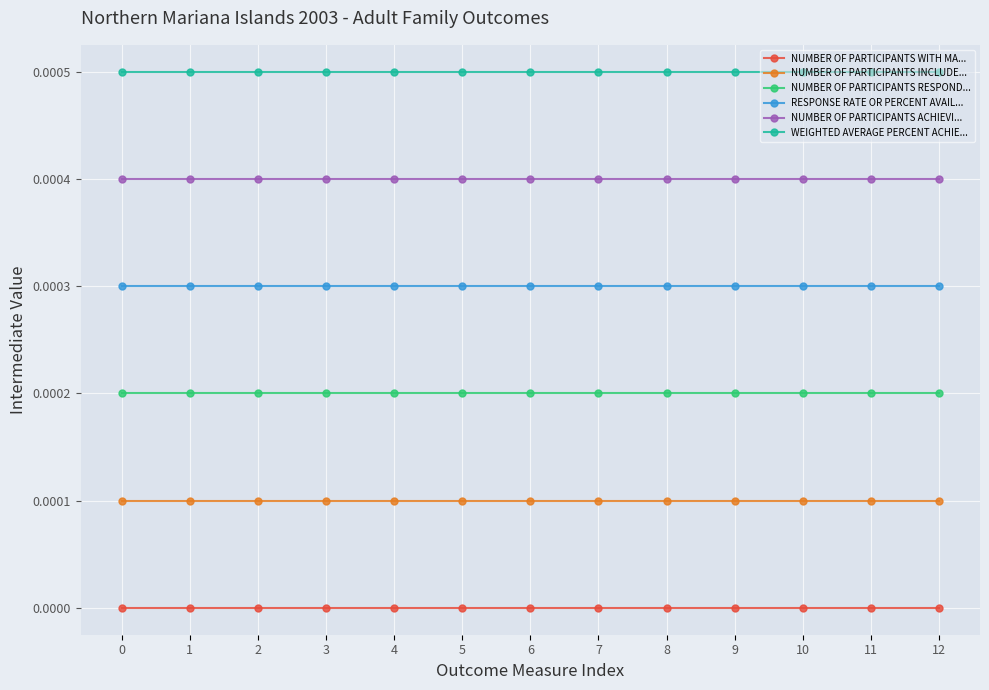

Rank the series at 5 from lowest to highest value.

NUMBER OF PARTICIPANTS WITH MA..., NUMBER OF PARTICIPANTS INCLUDE..., NUMBER OF PARTICIPANTS RESPOND..., RESPONSE RATE OR PERCENT AVAIL..., NUMBER OF PARTICIPANTS ACHIEVI..., WEIGHTED AVERAGE PERCENT ACHIE...